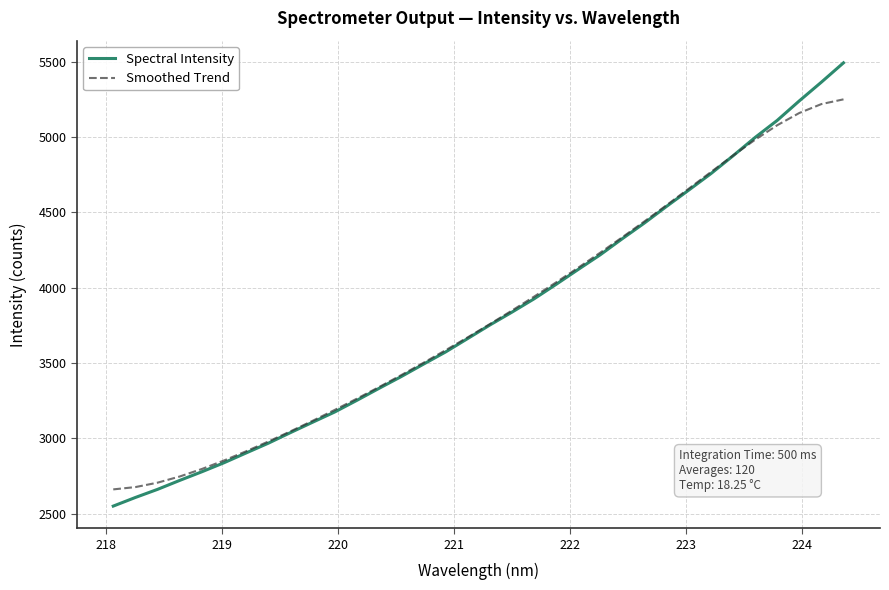

List the series in order of their peak value, lowest first.

Smoothed Trend, Spectral Intensity